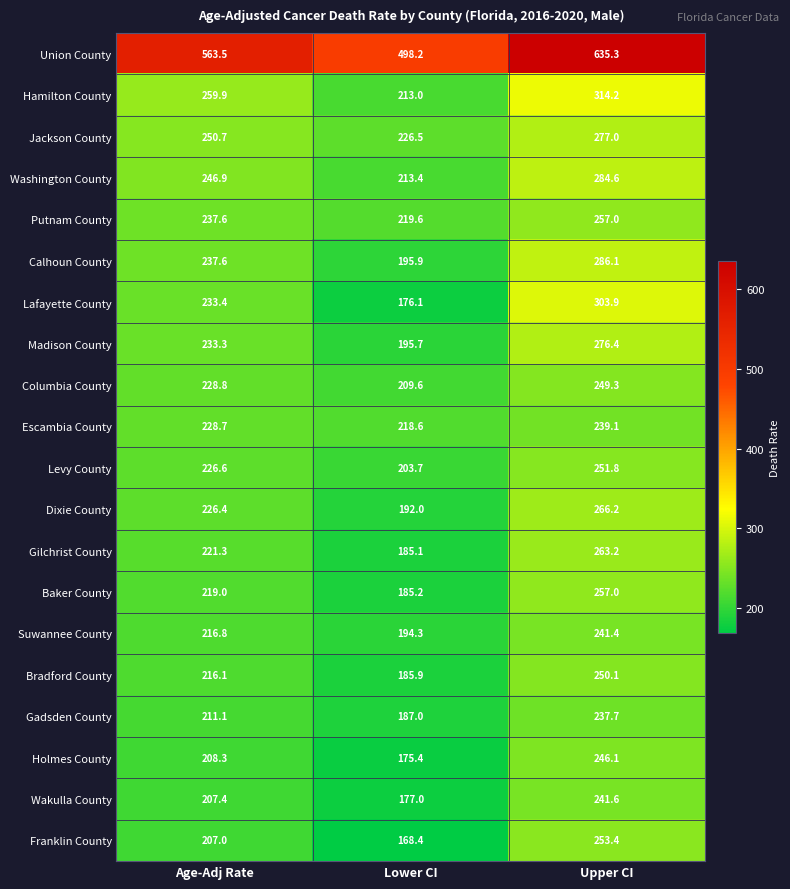

The Holmes County series shows 308.7 at Age-Adj Rate. True or false?

False